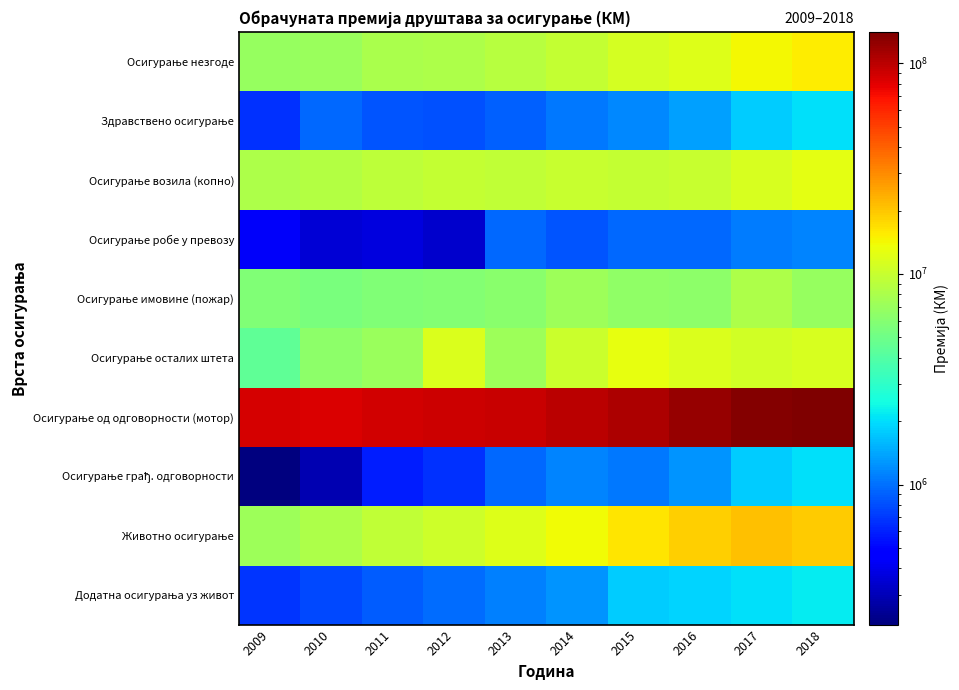

At which category is the sum across all series the highest?

2018